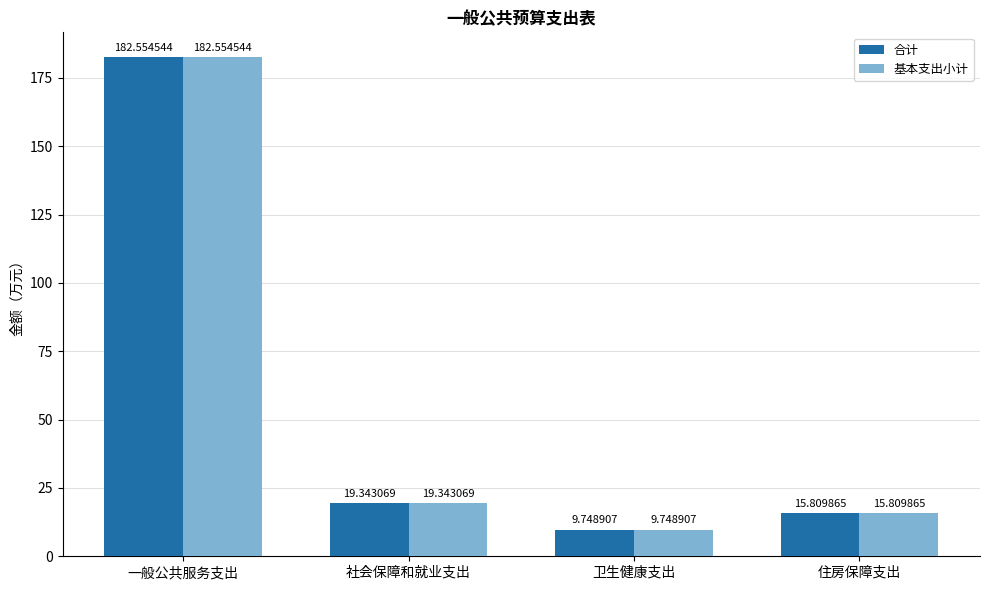

The 基本支出小计 series shows 182.6 at 一般公共服务支出. True or false?

True